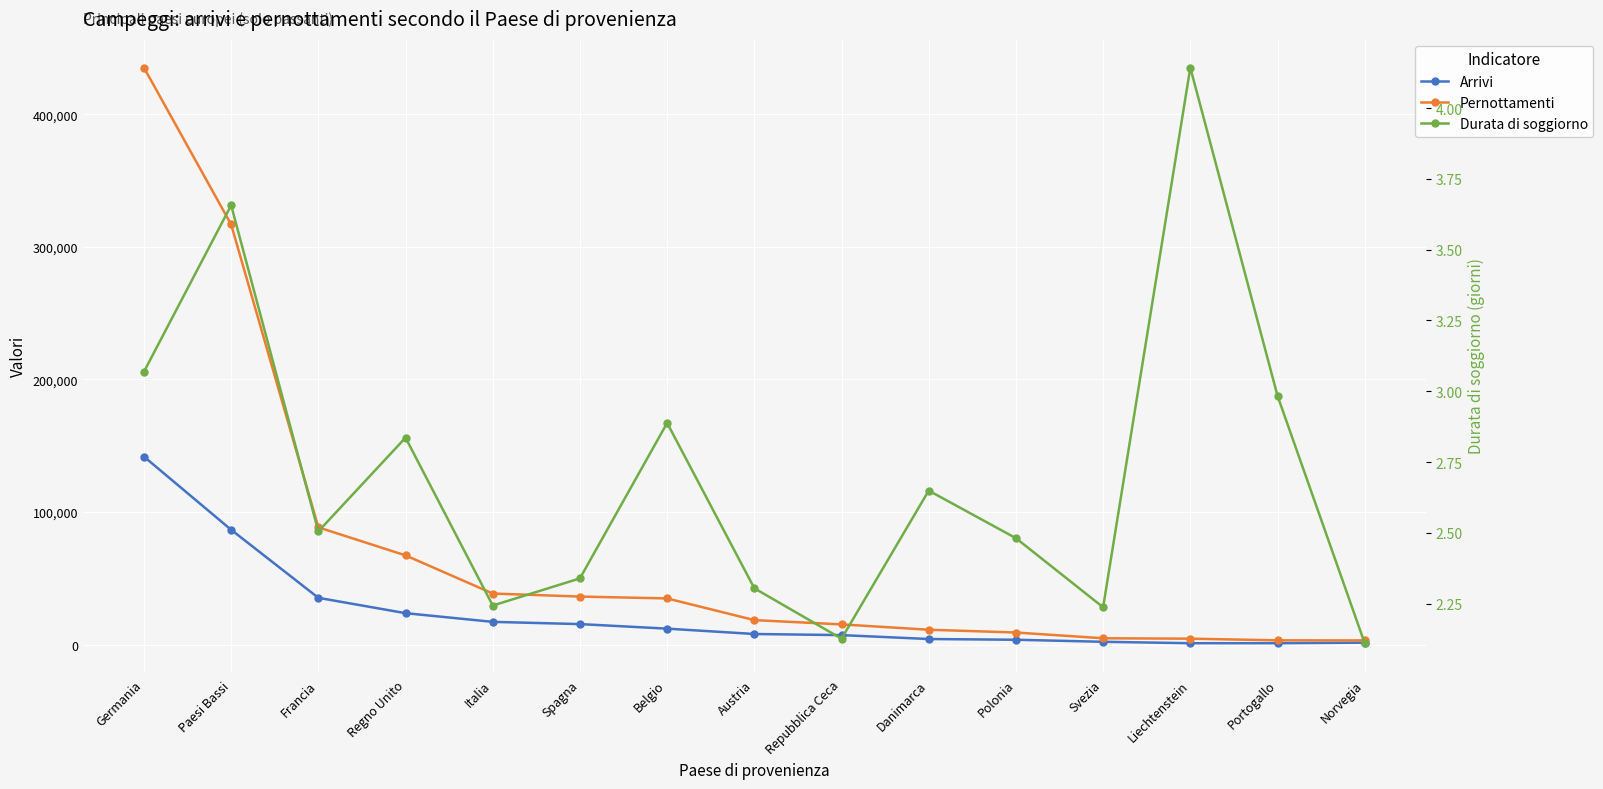

Which label corresponds to the smallest value in the chart?

Norvegia